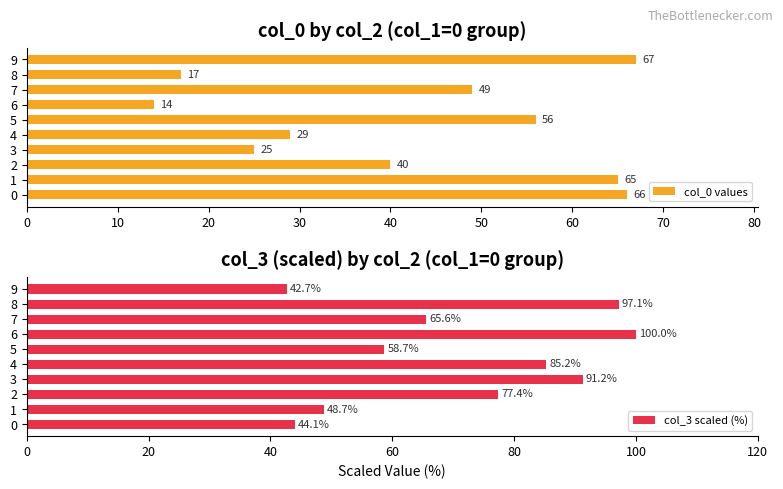

Which series has the largest total across all categories?

col_3 scaled (%)